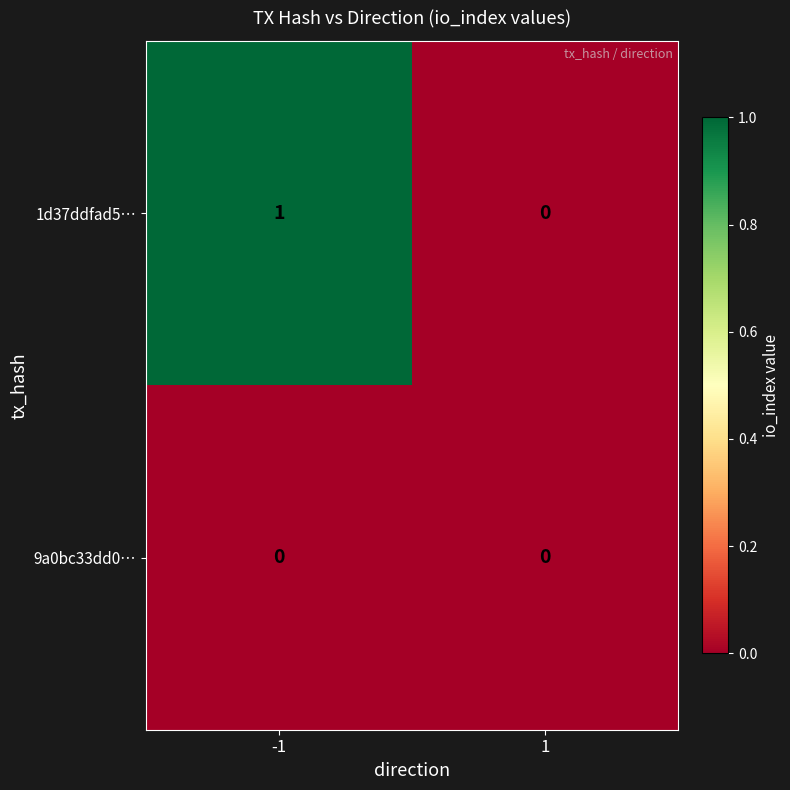

Is it true that 1d37ddfad5… equals 1 at -1?

True